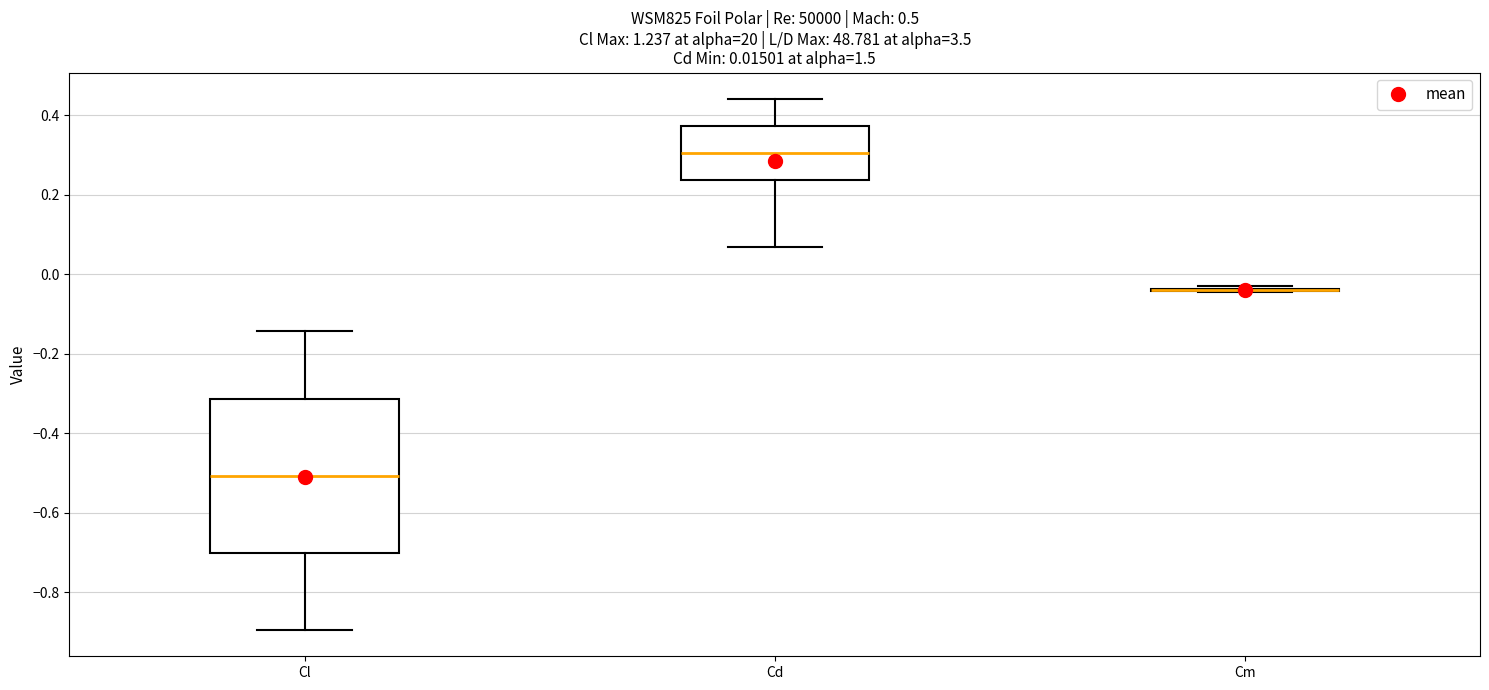

Comparing the boxes themselves (not the whiskers), which one is the tallest?

Cl